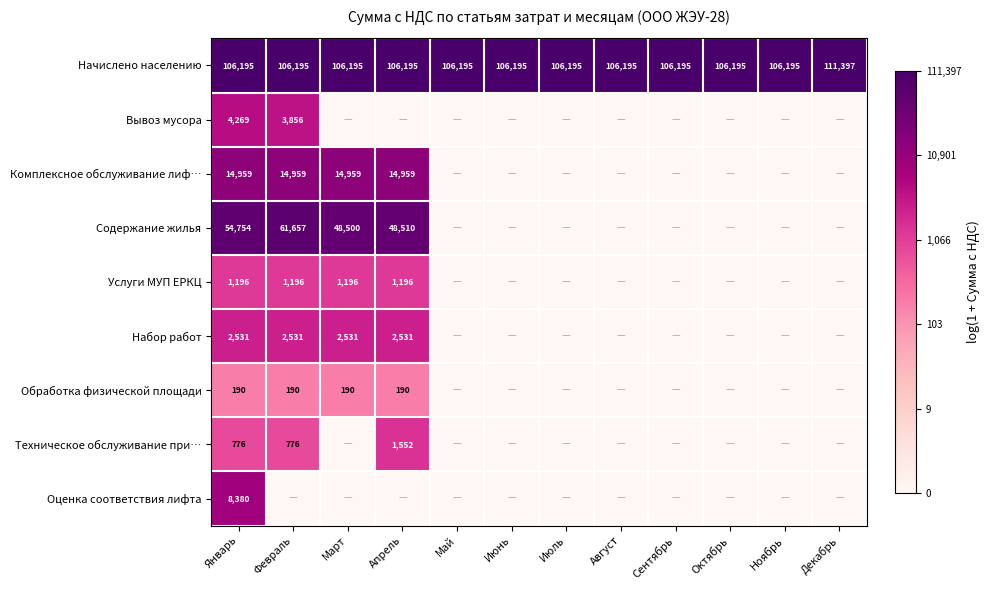

Count the number of categories in the chart.

12